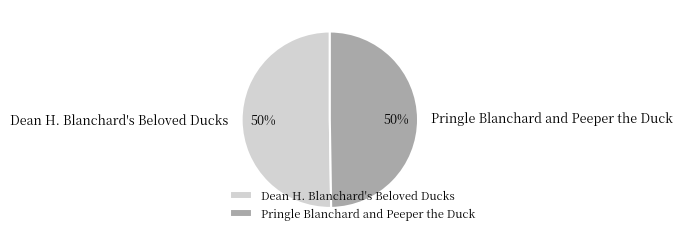

Is the sum of Pringle Blanchard and Peeper the Duck and Dean H. Blanchard's Beloved Ducks greater than half?

Yes